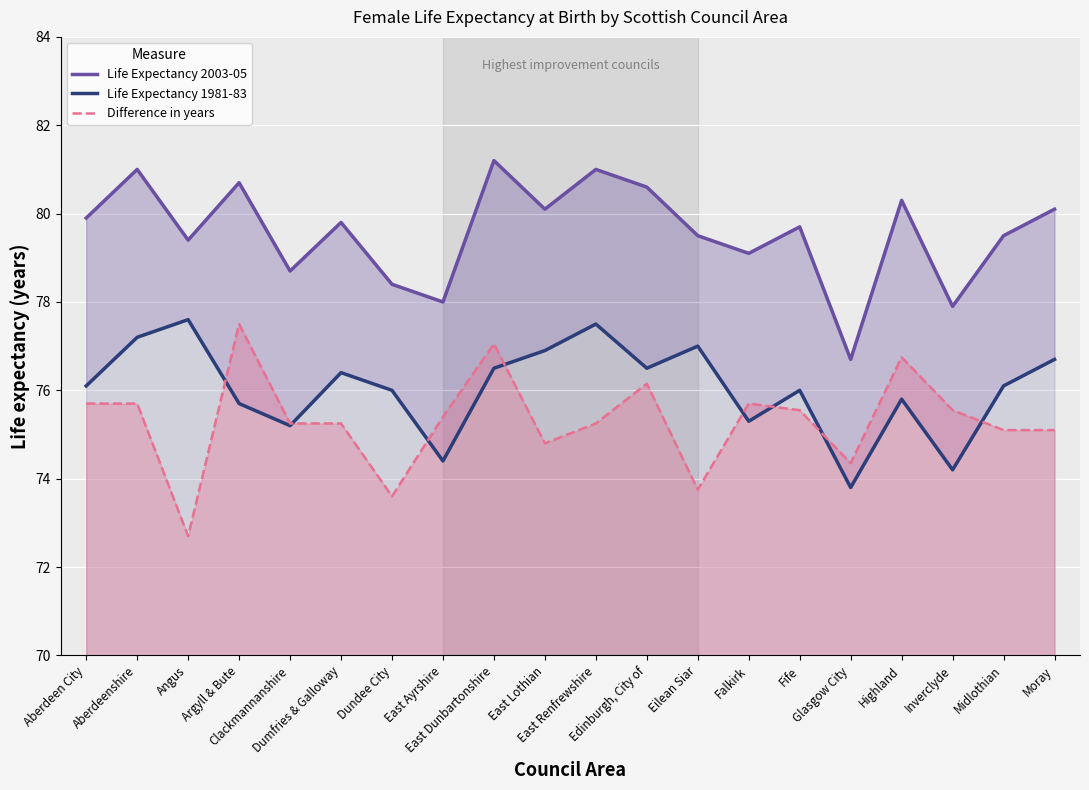

At which label does Life Expectancy 2003-05 reach its peak?

East Dunbartonshire